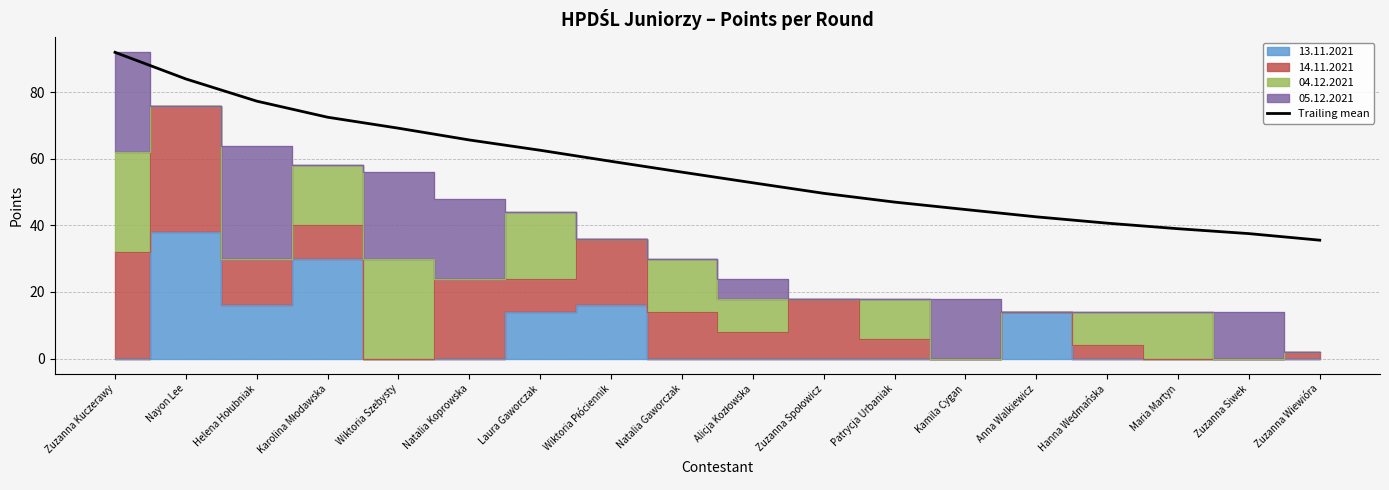

At which label does the data first exceed 56?

Zuzanna Kuczerawy